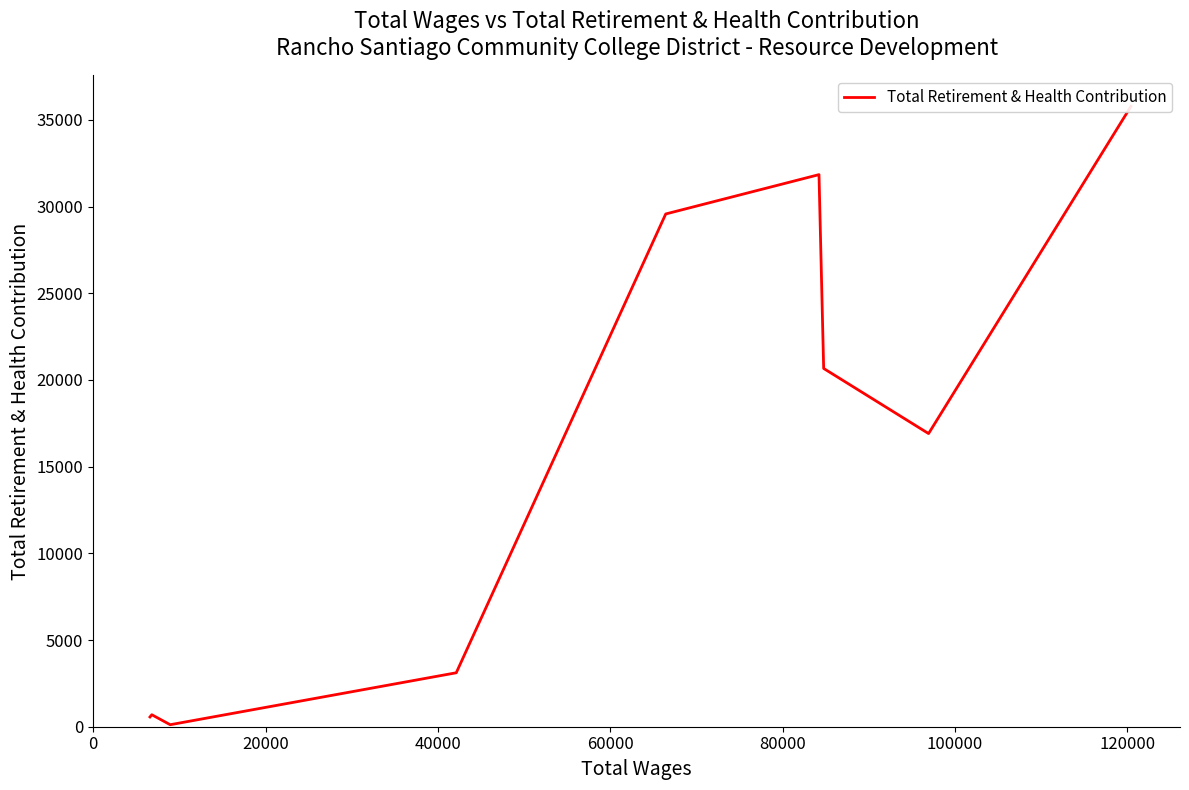

True or false: the data has more than 1 interior local peaks.

True